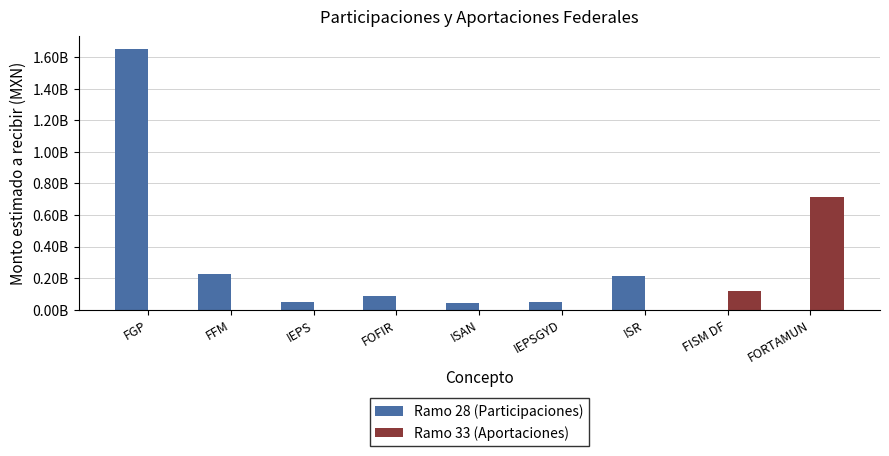

What is the total value across all series at IEPS?

50341870